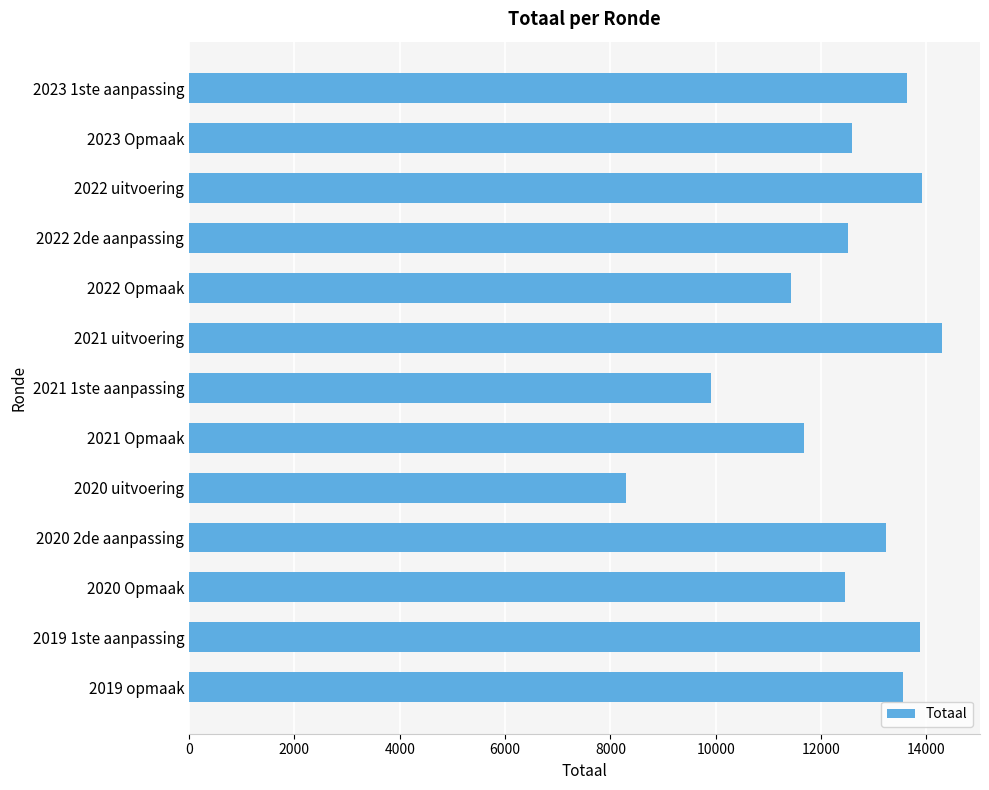

What is the smallest value displayed?

8306